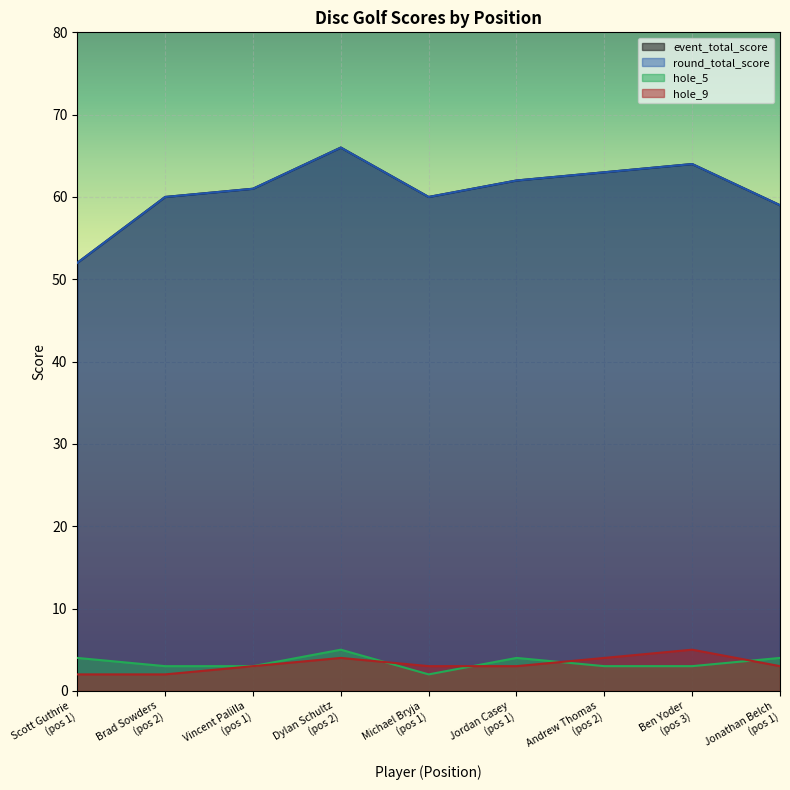

Is it true that hole_5 equals 5 at Ben Yoder (pos 3)?

False